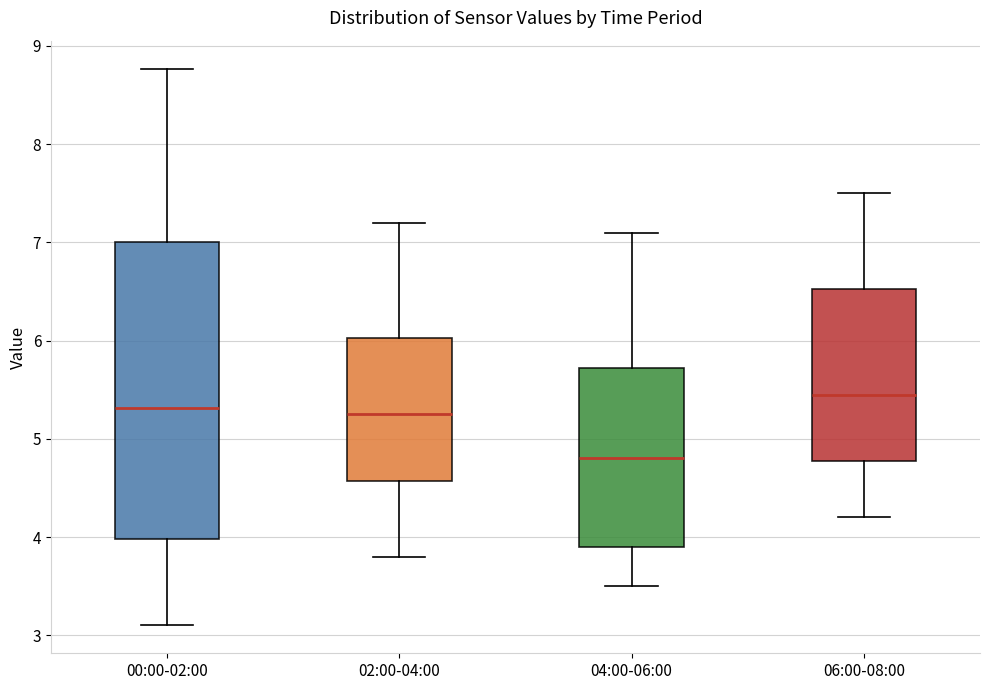

Reading left to right, transcribe this box plot: for each box, give where its median line is, the range the box spans, and where its two whiskers end, as read against the y-axis. The values are not printed on the chart, so give them approximately, as read against the axis.

00:00-02:00: median 5.3, box 4.0 to 7.0, whiskers 3.1 to 8.8
02:00-04:00: median 5.3, box 4.6 to 6.0, whiskers 3.8 to 7.2
04:00-06:00: median 4.8, box 3.9 to 5.7, whiskers 3.5 to 7.1
06:00-08:00: median 5.5, box 4.8 to 6.5, whiskers 4.2 to 7.5